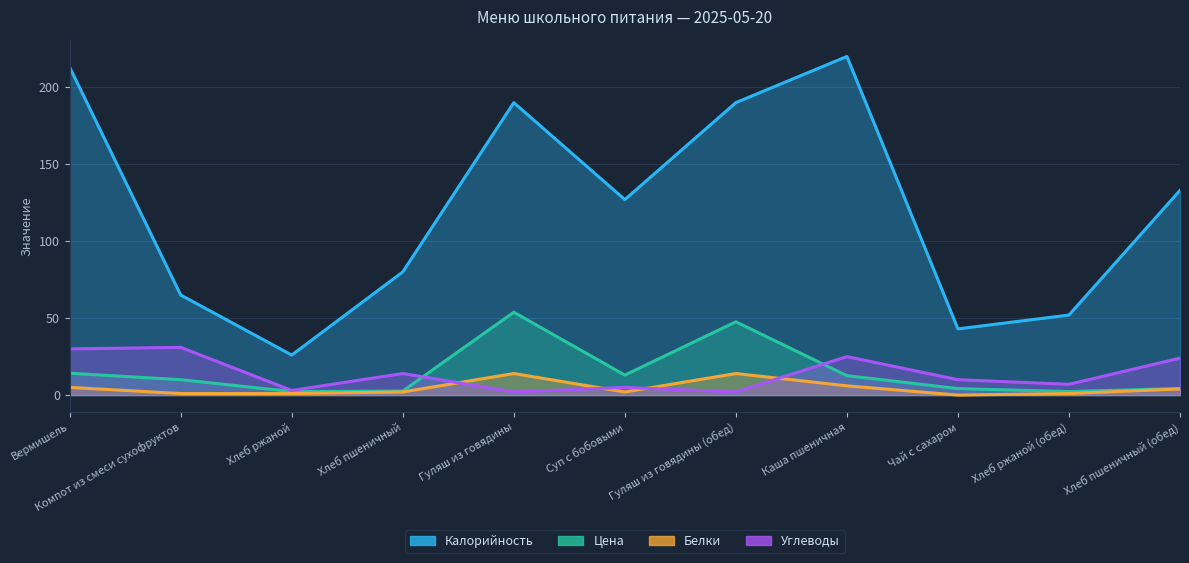

At which category is the sum across all series the highest?

Каша пшеничная